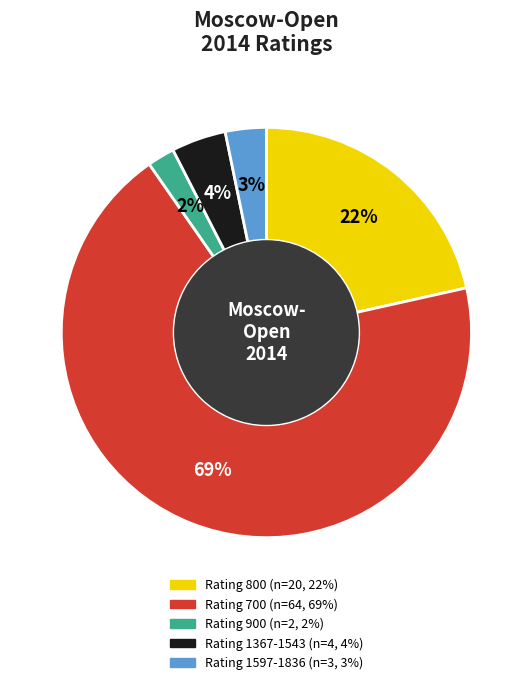

To the nearest percent, what is the average slice percentage?

20%